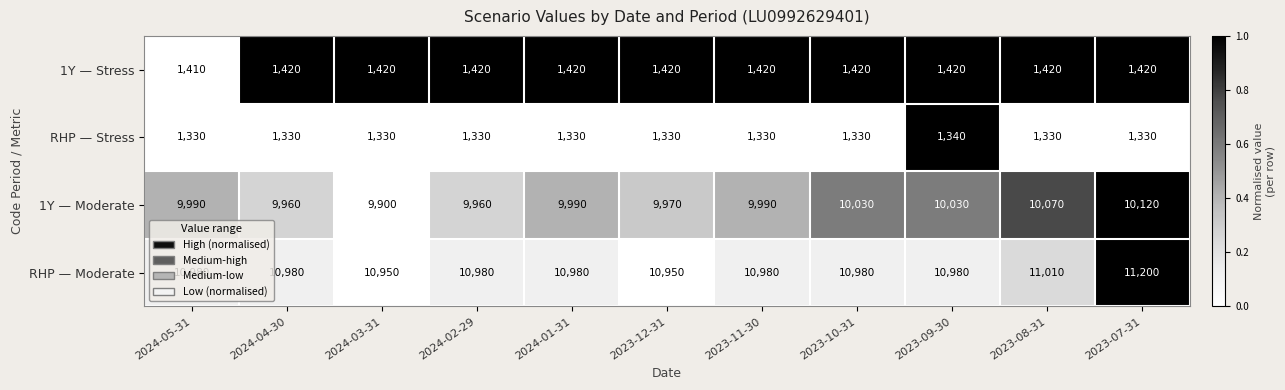

At how many categories does at least one series exceed 4154?

11